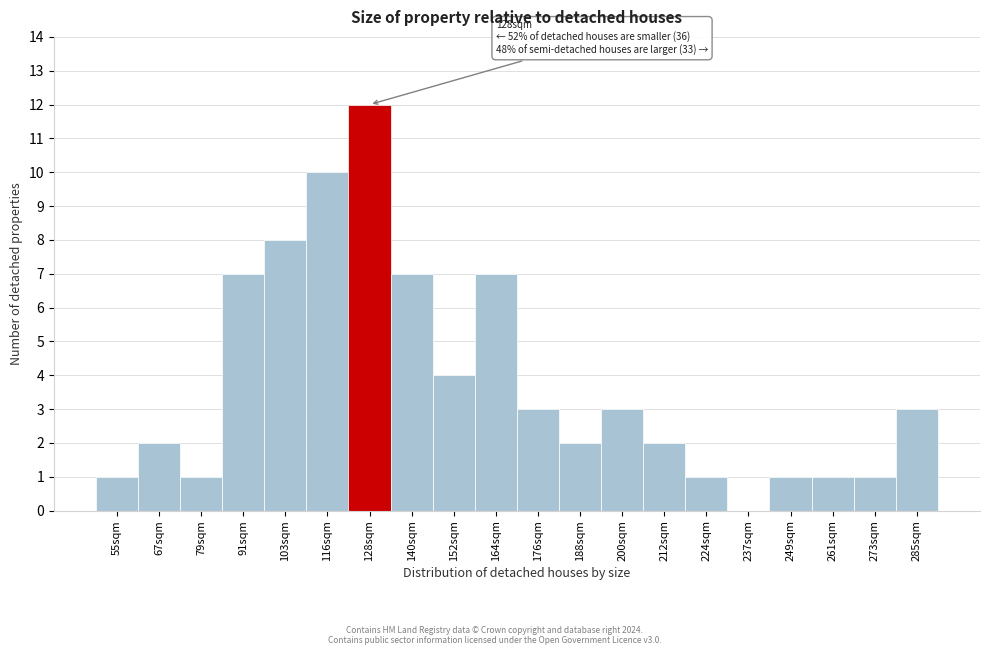

Reading left to right, transcribe all the data shown in this chart.

55sqm=1	67sqm=2	79sqm=1	91sqm=7	103sqm=8	116sqm=10	128sqm=12	140sqm=7	152sqm=4	164sqm=7	176sqm=3	188sqm=2	200sqm=3	212sqm=2	224sqm=1	237sqm=0	249sqm=1	261sqm=1	273sqm=1	285sqm=3